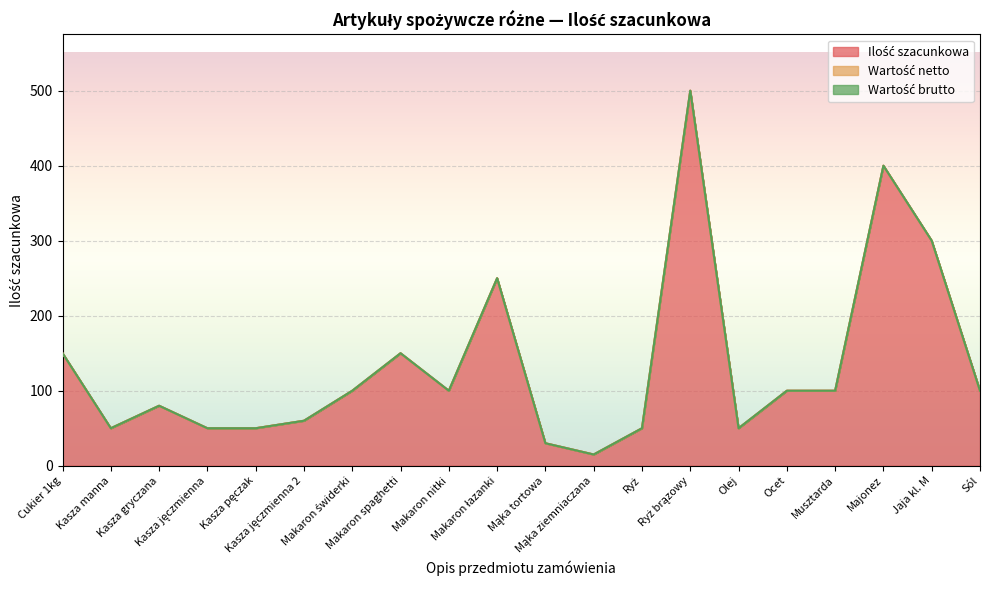

Count the number of data series in this chart.

3